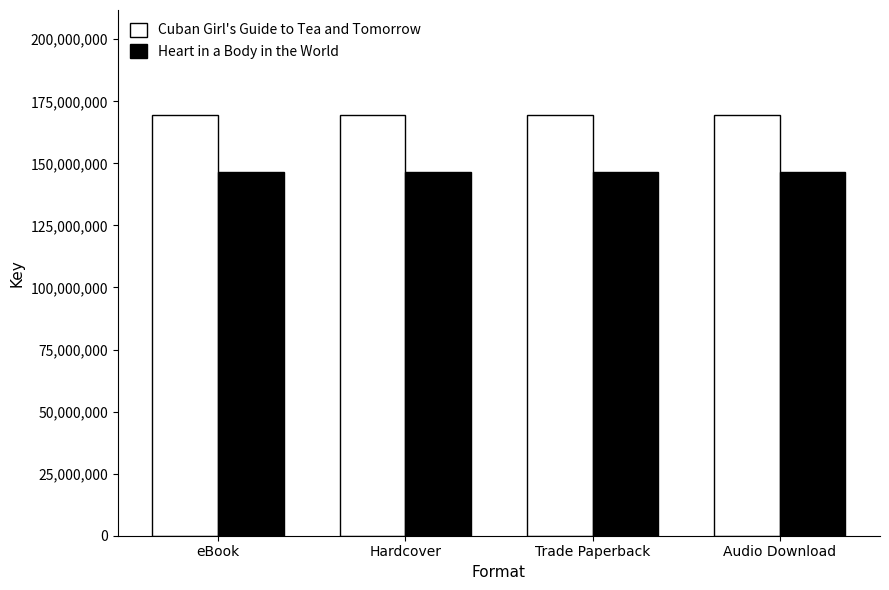

How many data points does each series have?

4